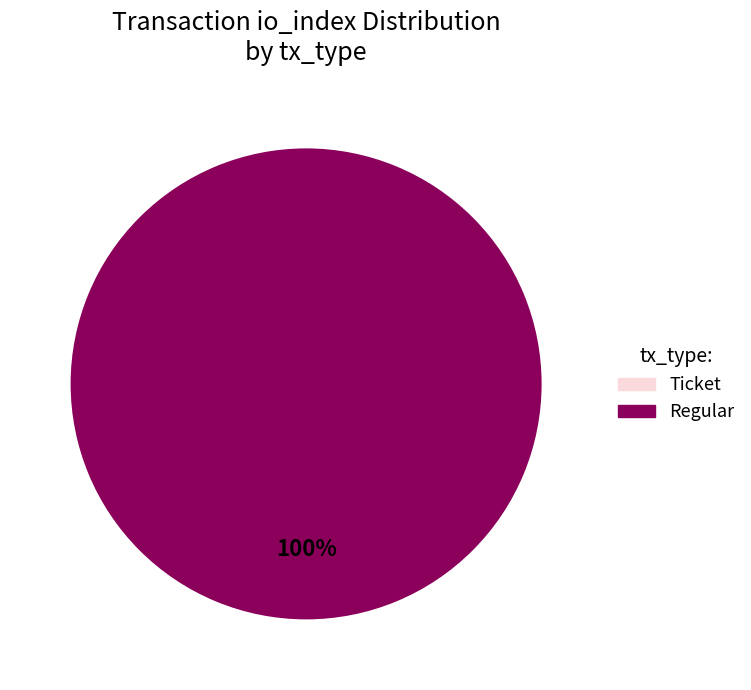

To the nearest percent, what is the average slice percentage?

50%